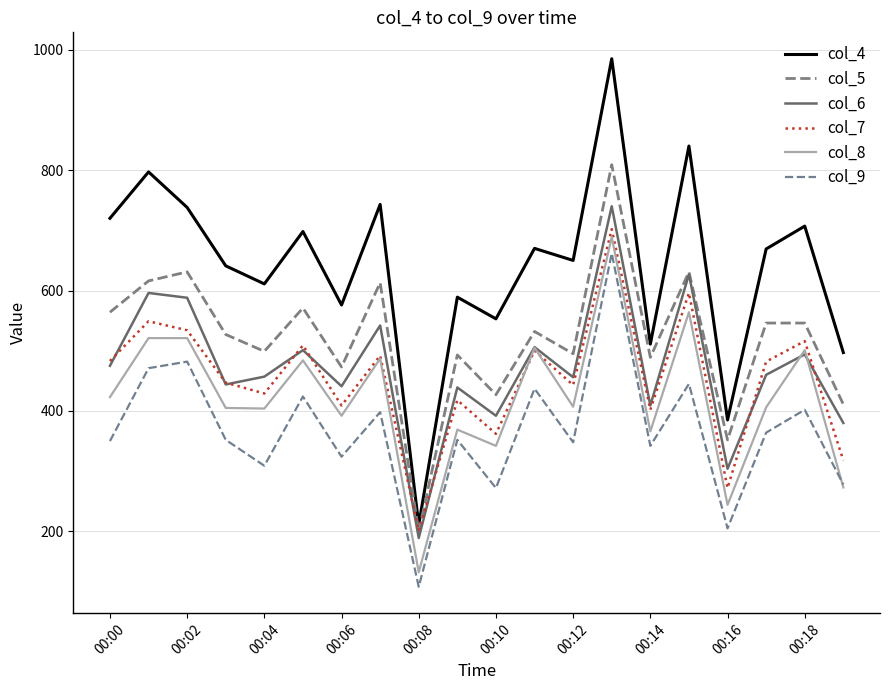

What is the minimum value for col_4?

211